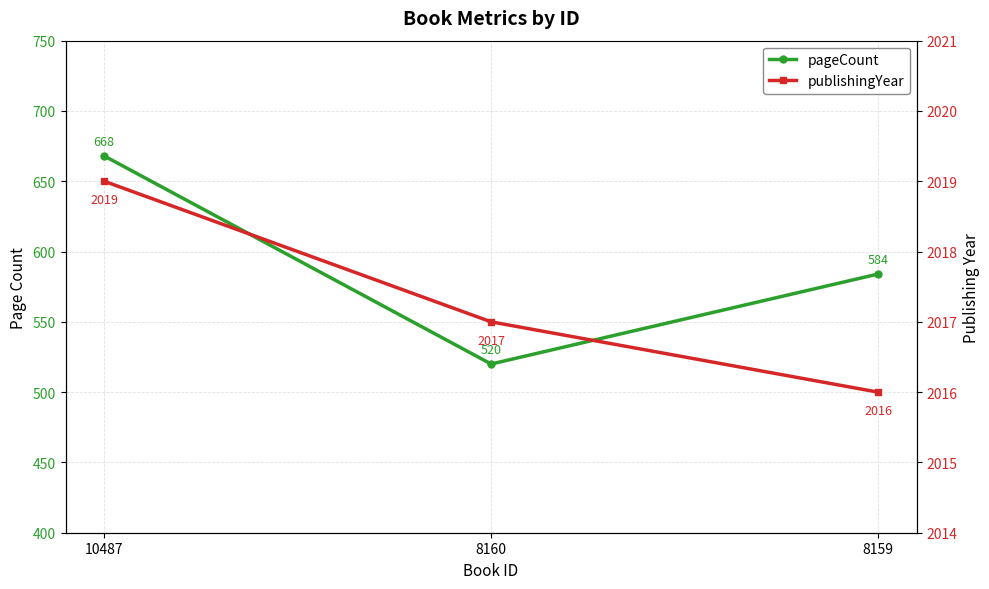

At which category is the sum across all series the highest?

10487